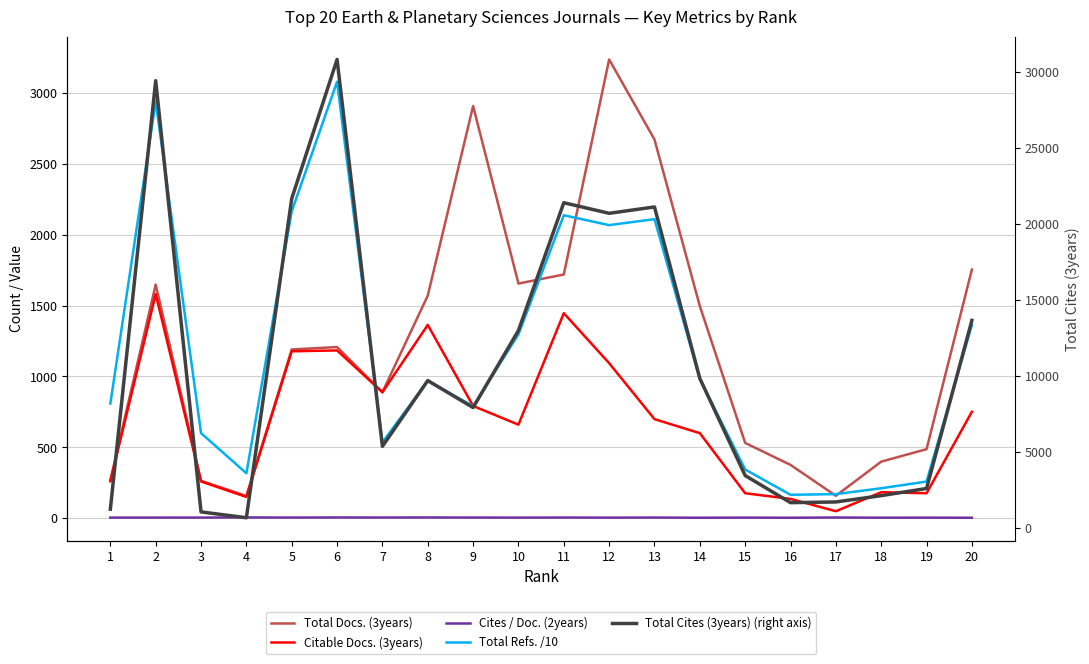

True or false: Total Docs. (3years) and Citable Docs. (3years) intersect in this chart.

False